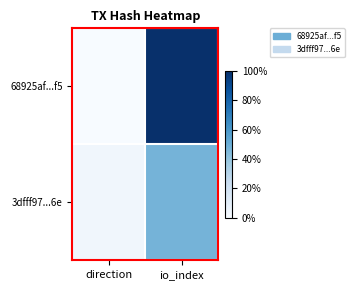

Between io_index and direction, which is larger?

io_index